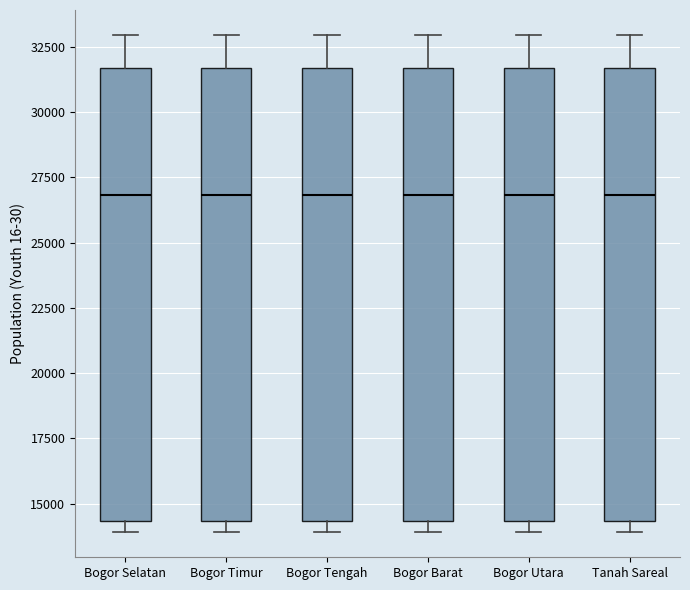

Where is the upper edge of the box for Bogor Barat on the y-axis? The values are not printed on the chart, so give them approximately, as read against the axis.

31500